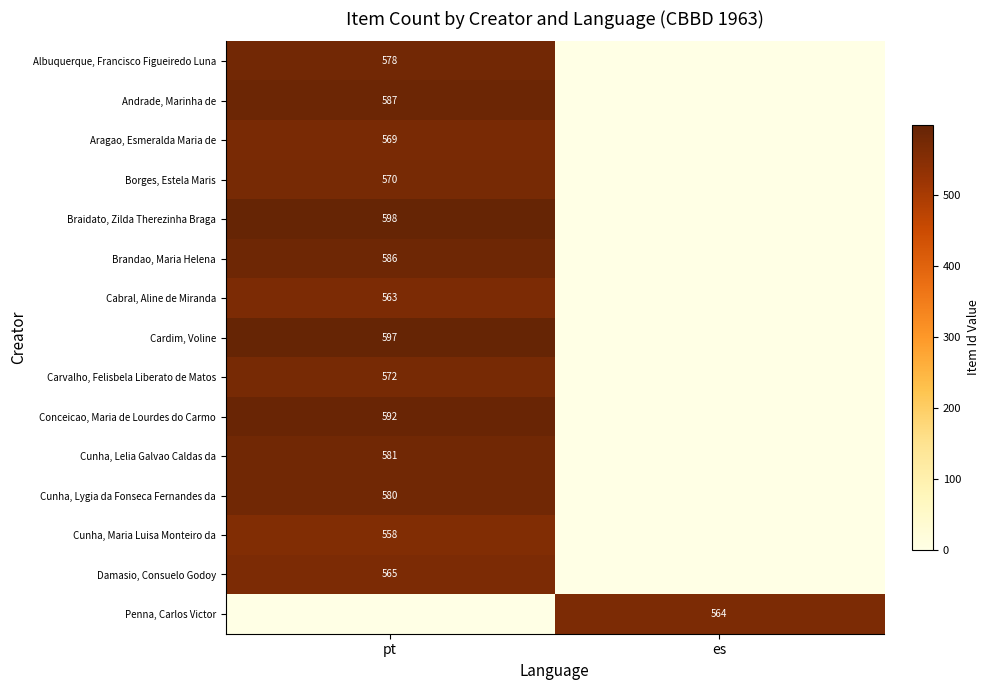

What is the total value across all series at pt?

8096